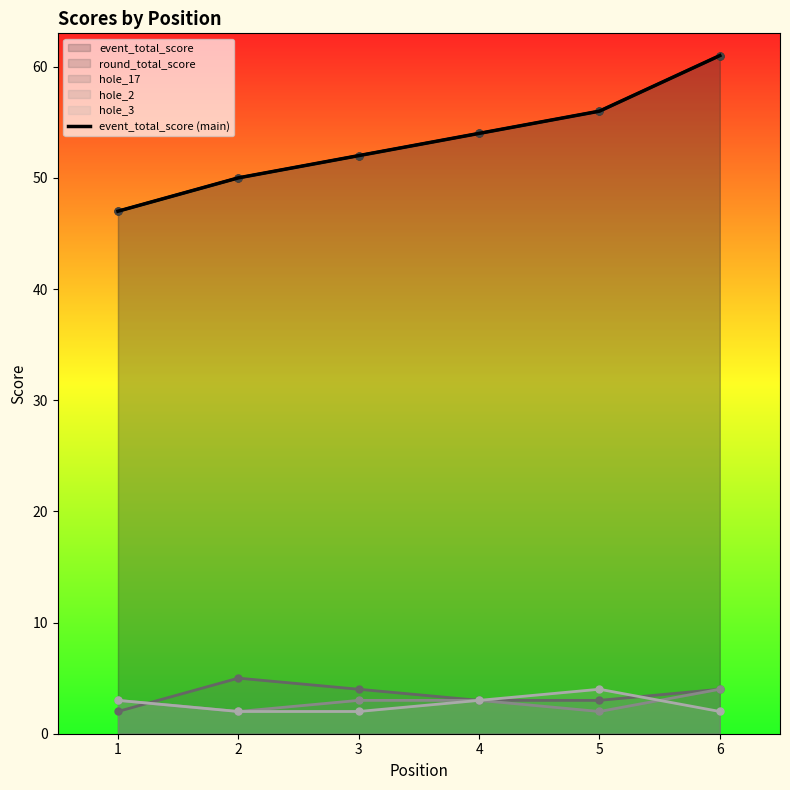

Reading left to right, extract all data points from this chart.

1=47	2=50	3=52	4=54	5=56	6=61